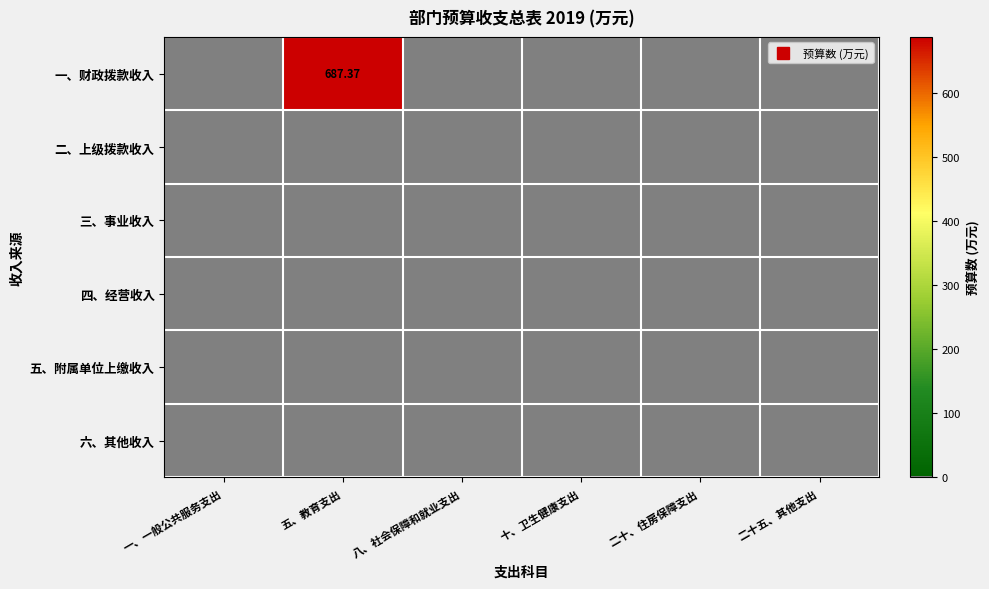

Rank the series at 一、一般公共服务支出 from lowest to highest value.

一、财政拨款收入, 二、上级拨款收入, 三、事业收入, 四、经营收入, 五、附属单位上缴收入, 六、其他收入